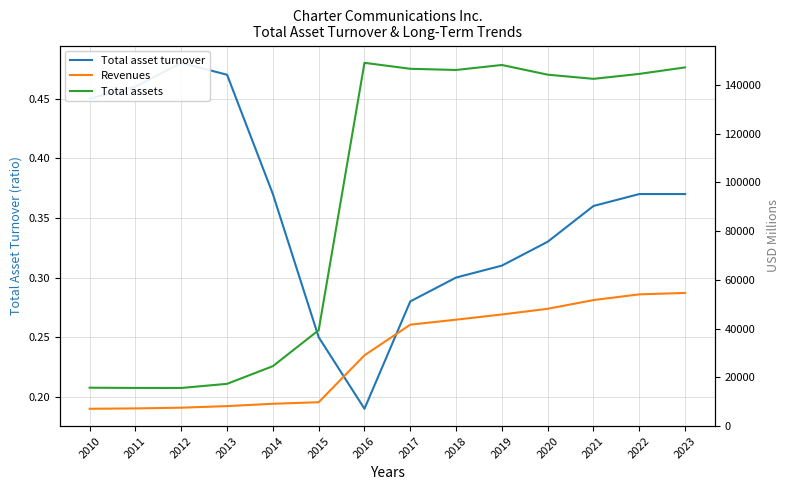

At which category does the chart reach its minimum across all series?

2016